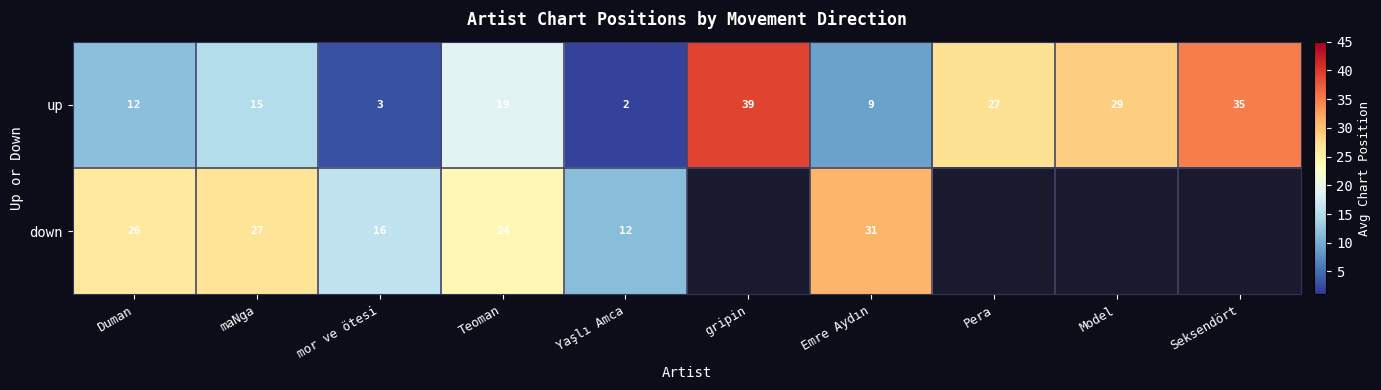

How many values in down are above zero?

6